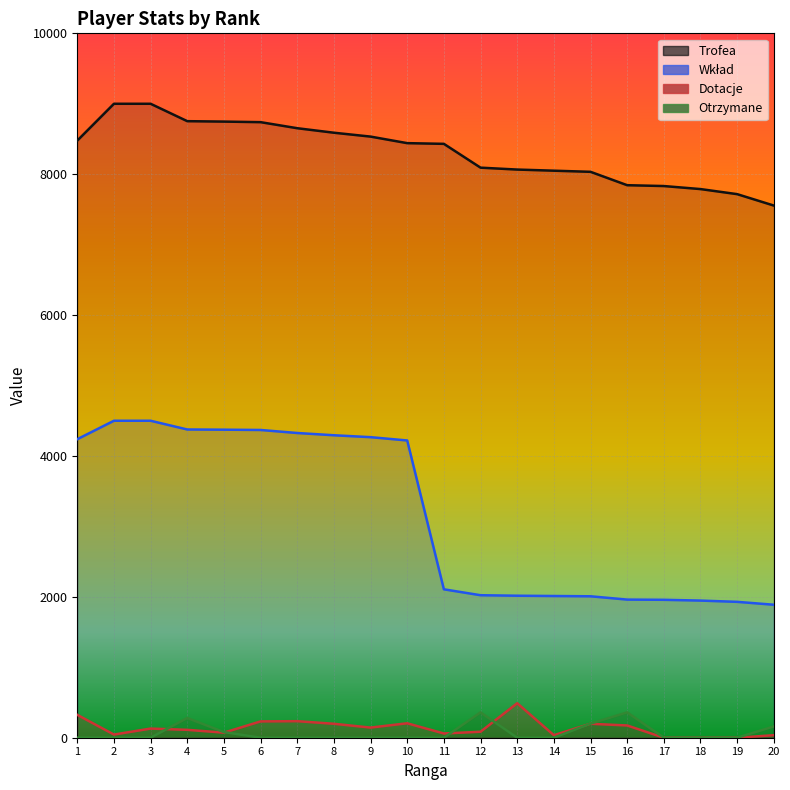

Rank the series at 8 from lowest to highest value.

Otrzymane, Dotacje, Wkład, Trofea